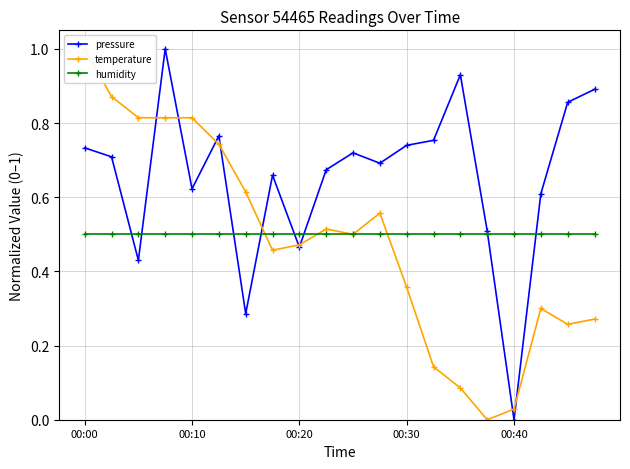

Does the chart display data point markers on the line(s)?

Yes